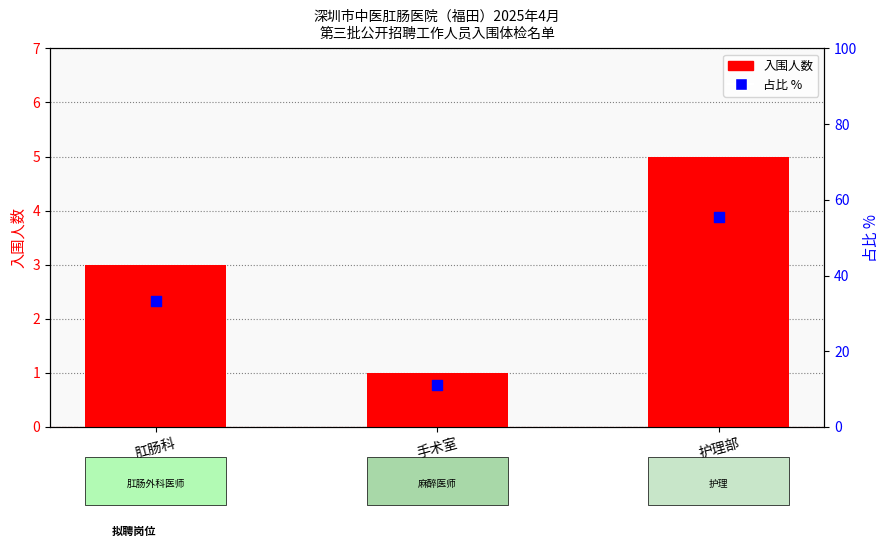

Which series has the widest spread of Y values?

占比 %